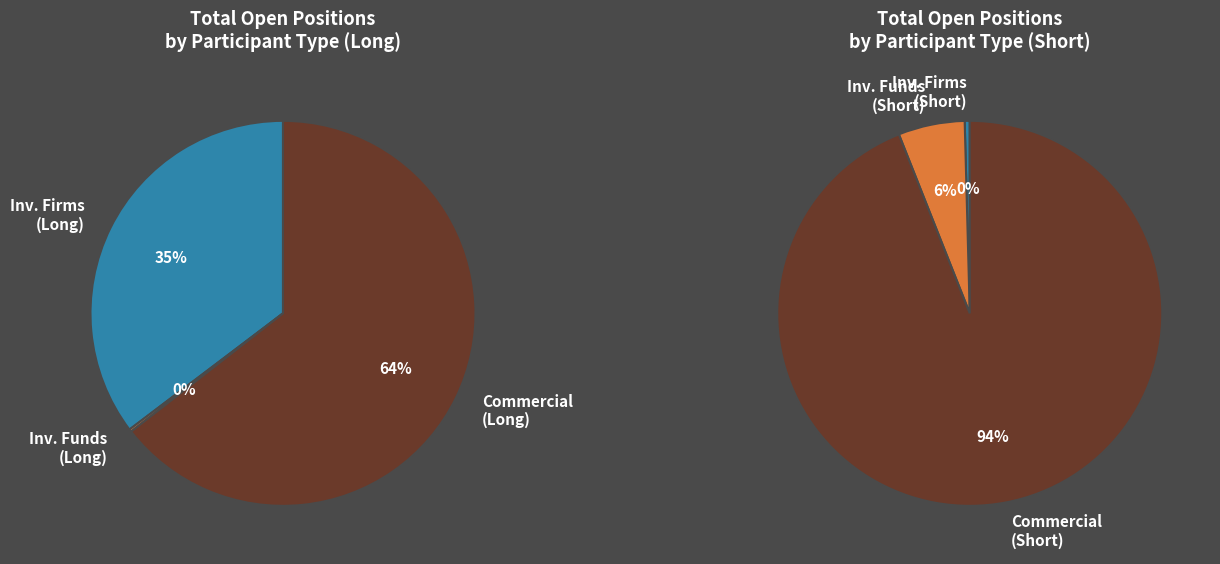

Combined, do Commercial Undertakings (Short) and Investment Firms or credit institutions (Long) account for over 50%?

Yes